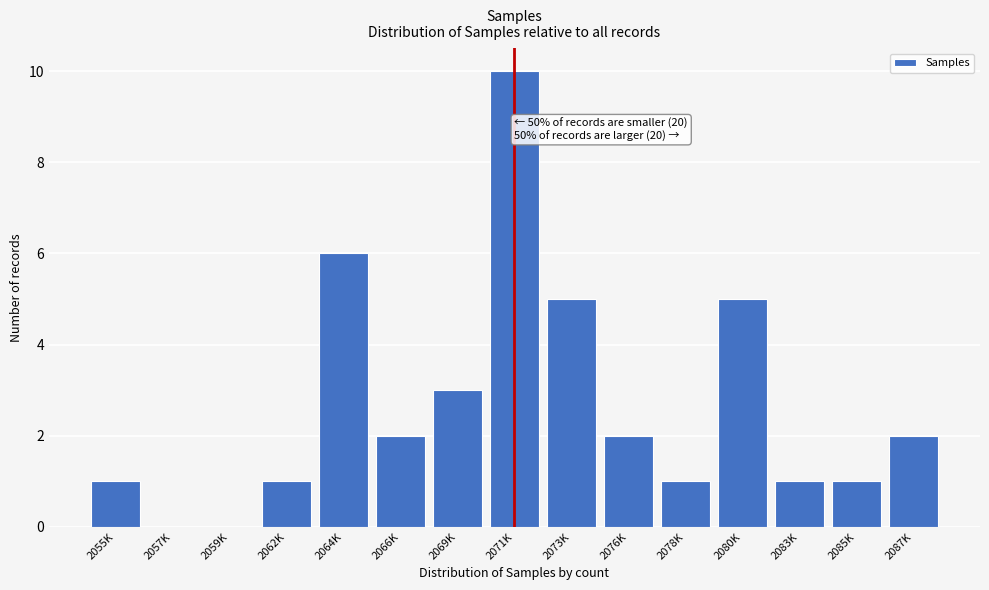

Reading left to right, extract all data points from this chart.

2055K=1	2057K=0	2059K=0	2062K=1	2064K=6	2066K=2	2069K=3	2071K=10	2073K=5	2076K=2	2078K=1	2080K=5	2083K=1	2085K=1	2087K=2